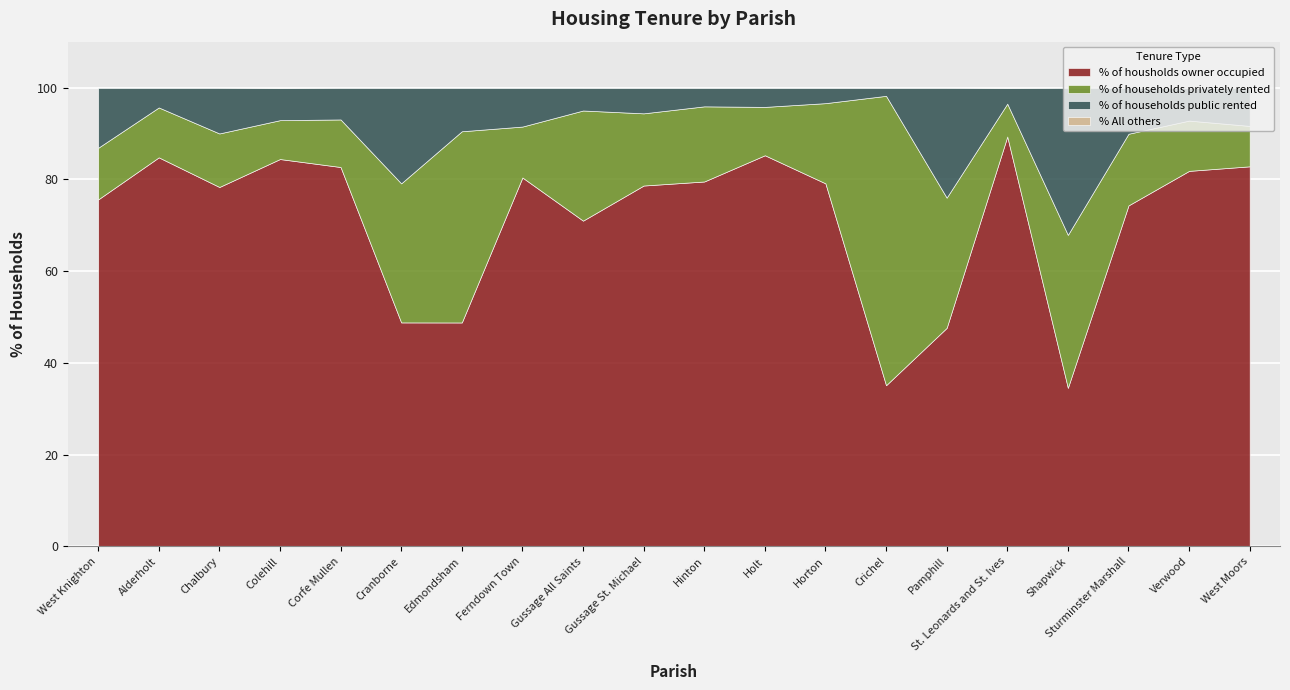

Which category has the lowest value in the % of housholds owner occupied series?

Shapwick